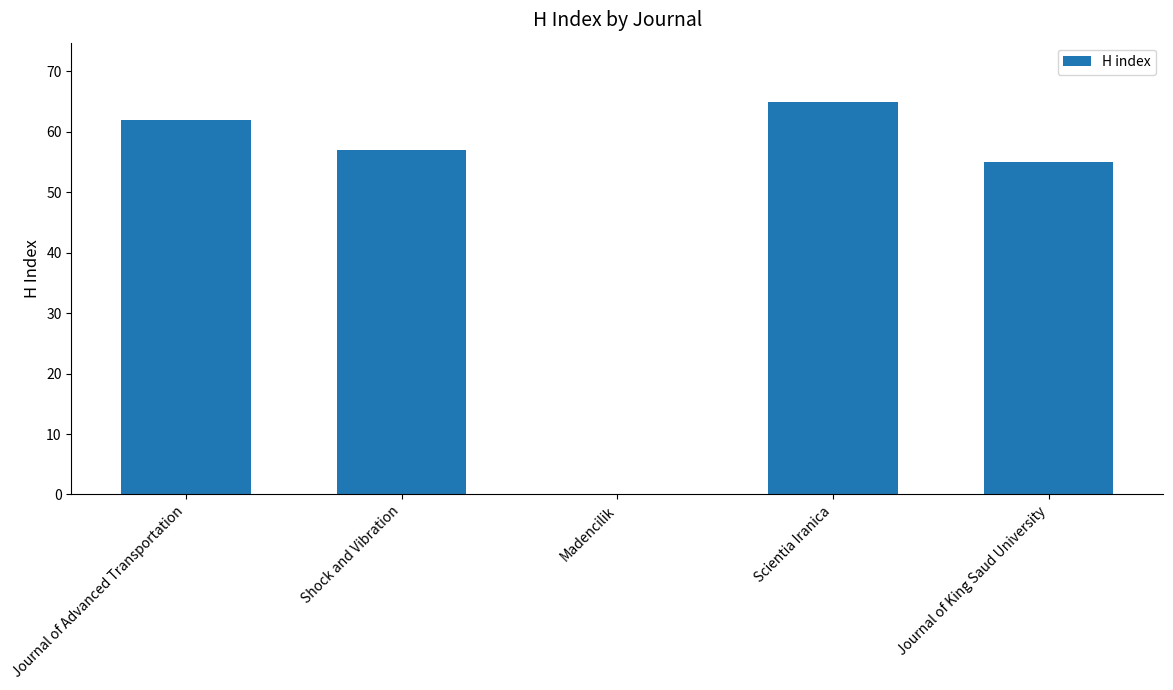

The value at Shock and Vibration is 57. True or false?

True